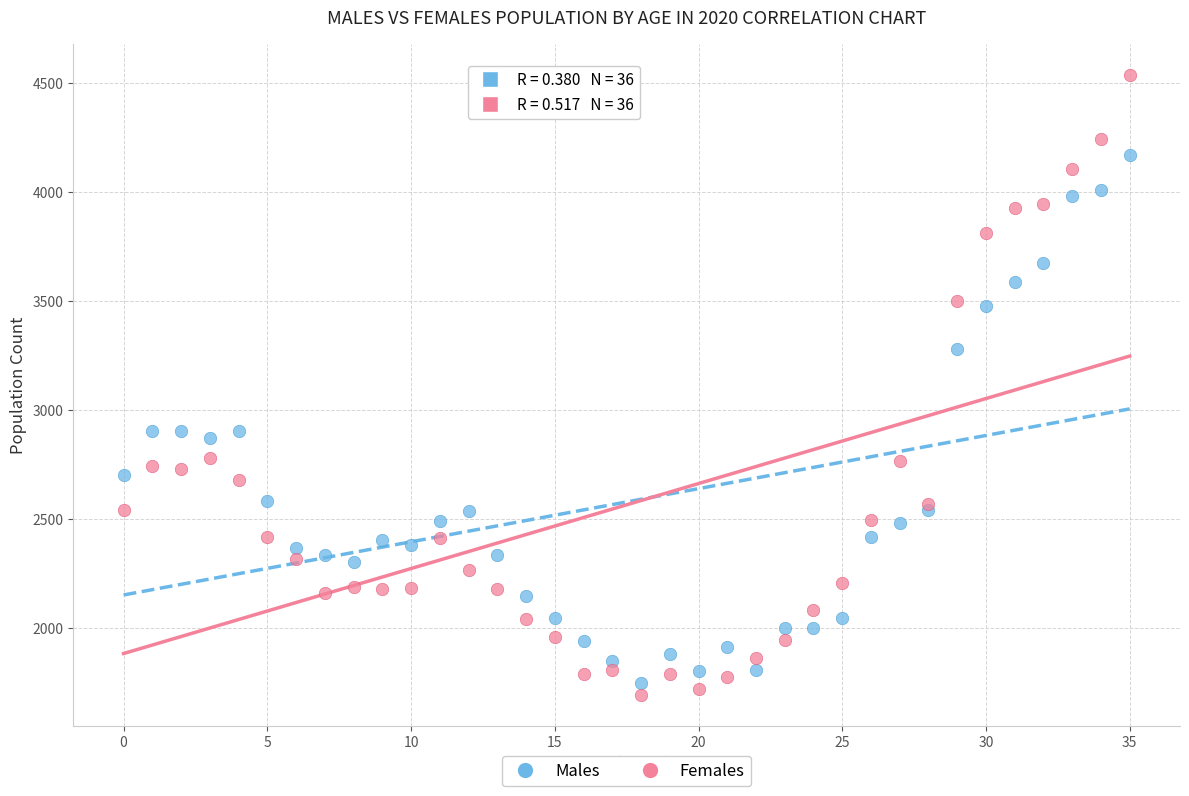

In the Females series, what Y value is closest to 3113?

2778